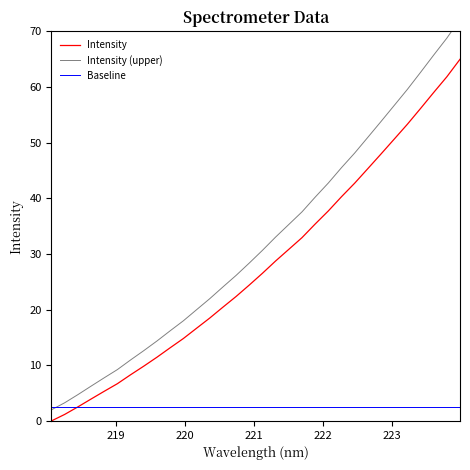

How many lines are shown in the chart?

3